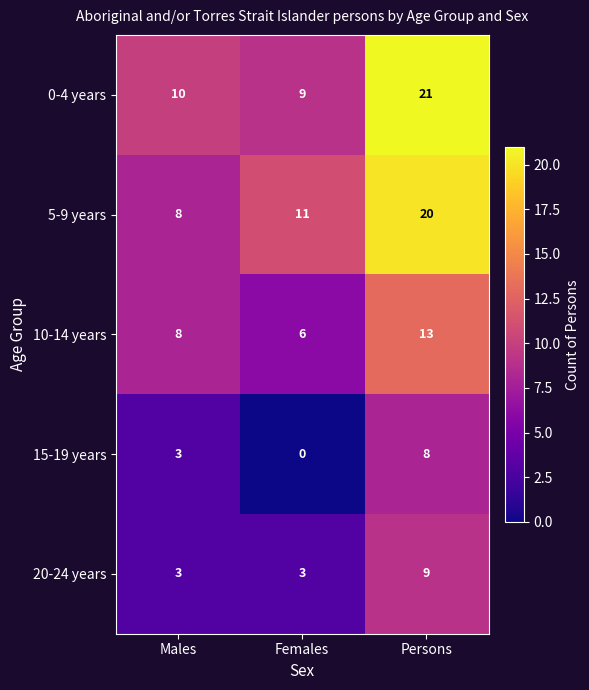

What is the total value across all series at Females?

29